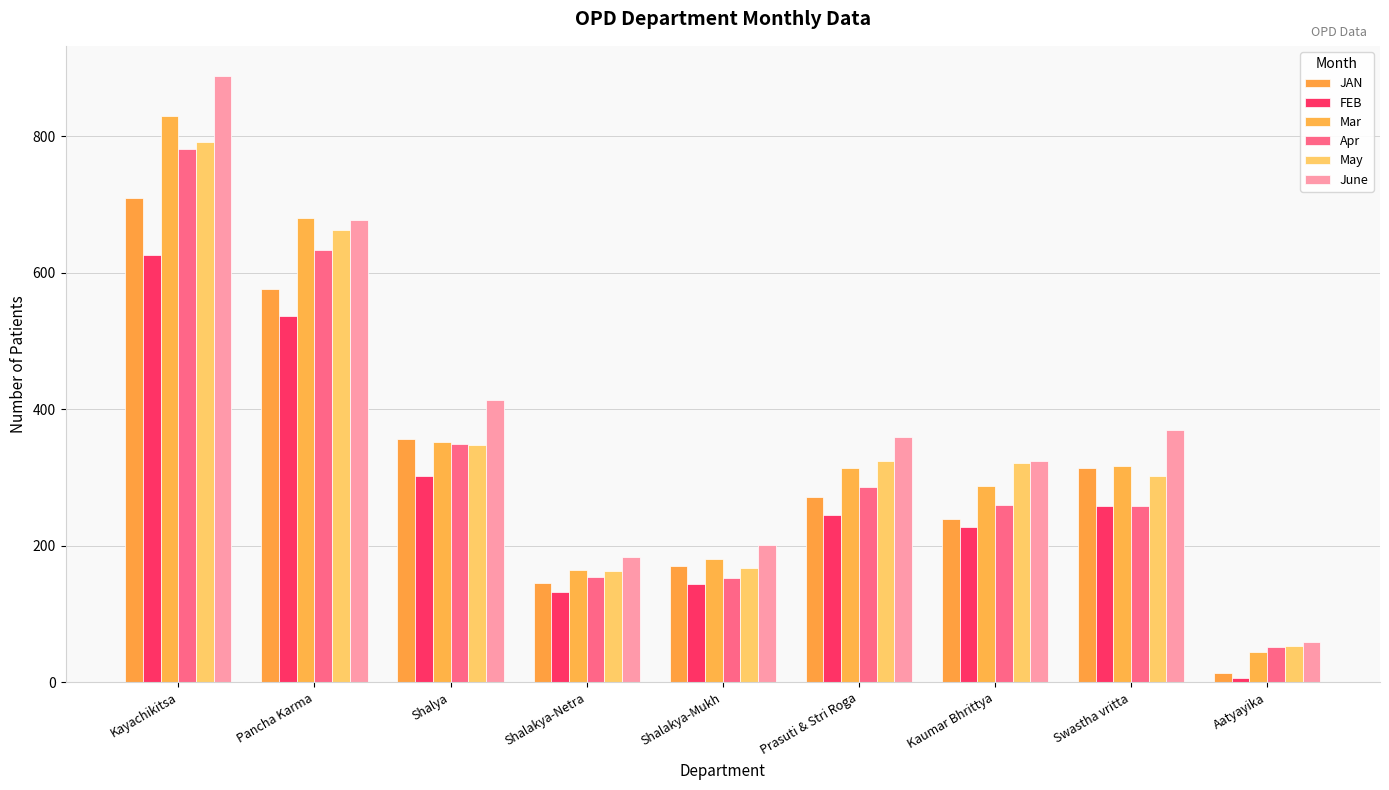

What is the maximum value for FEB?

626